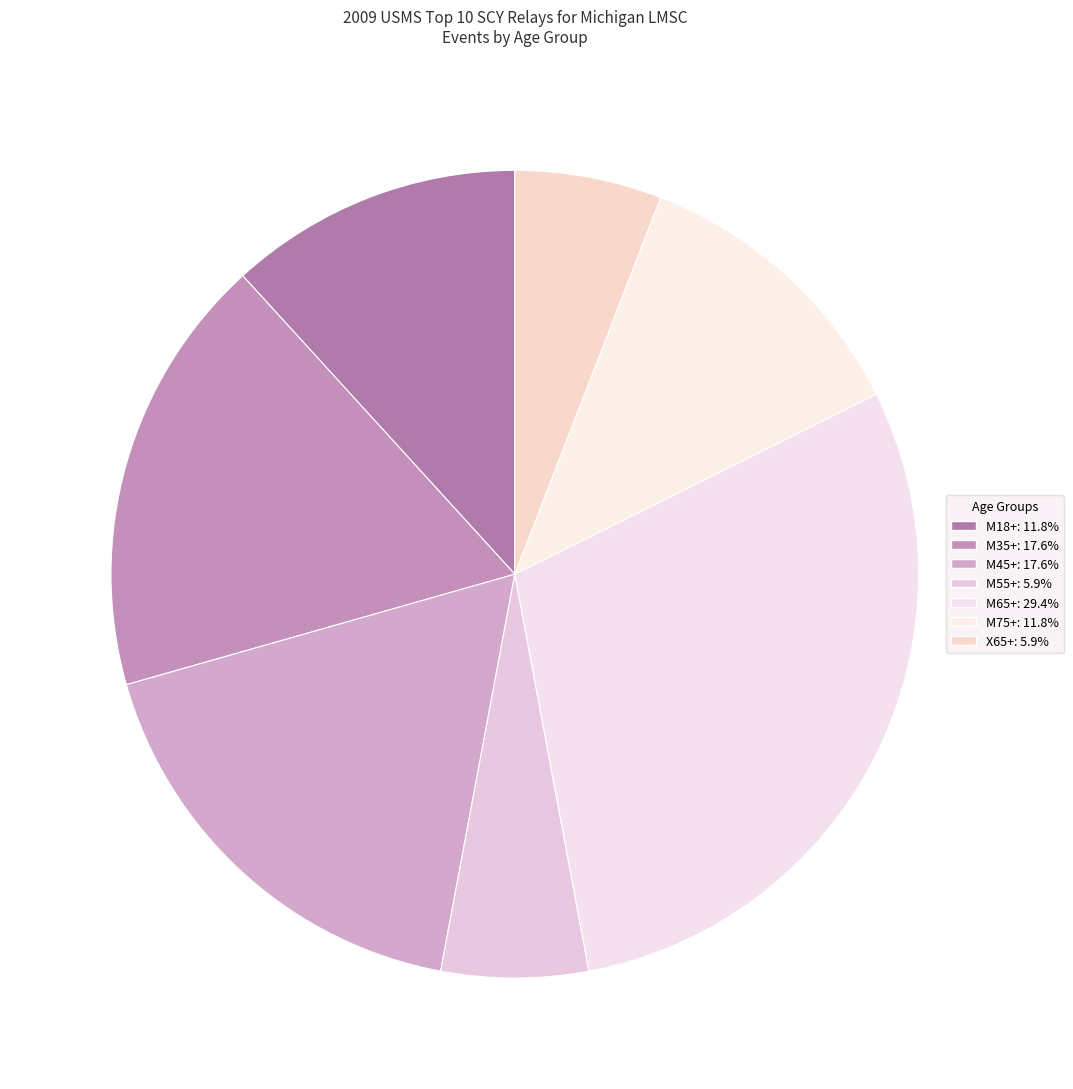

What is the change in value from M35+ to M55+?

-2